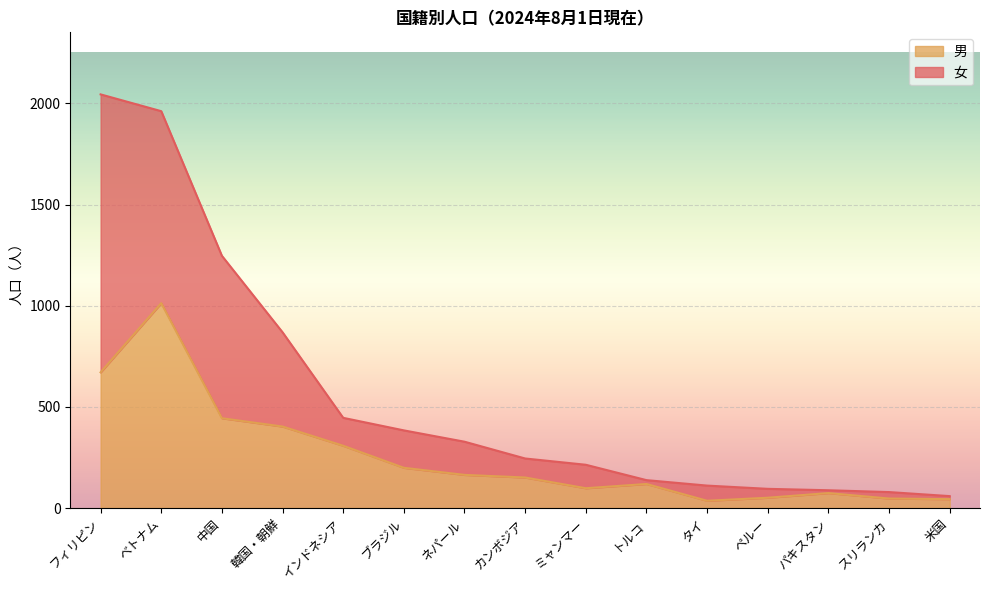

Read the 女 value at カンボジア.

245